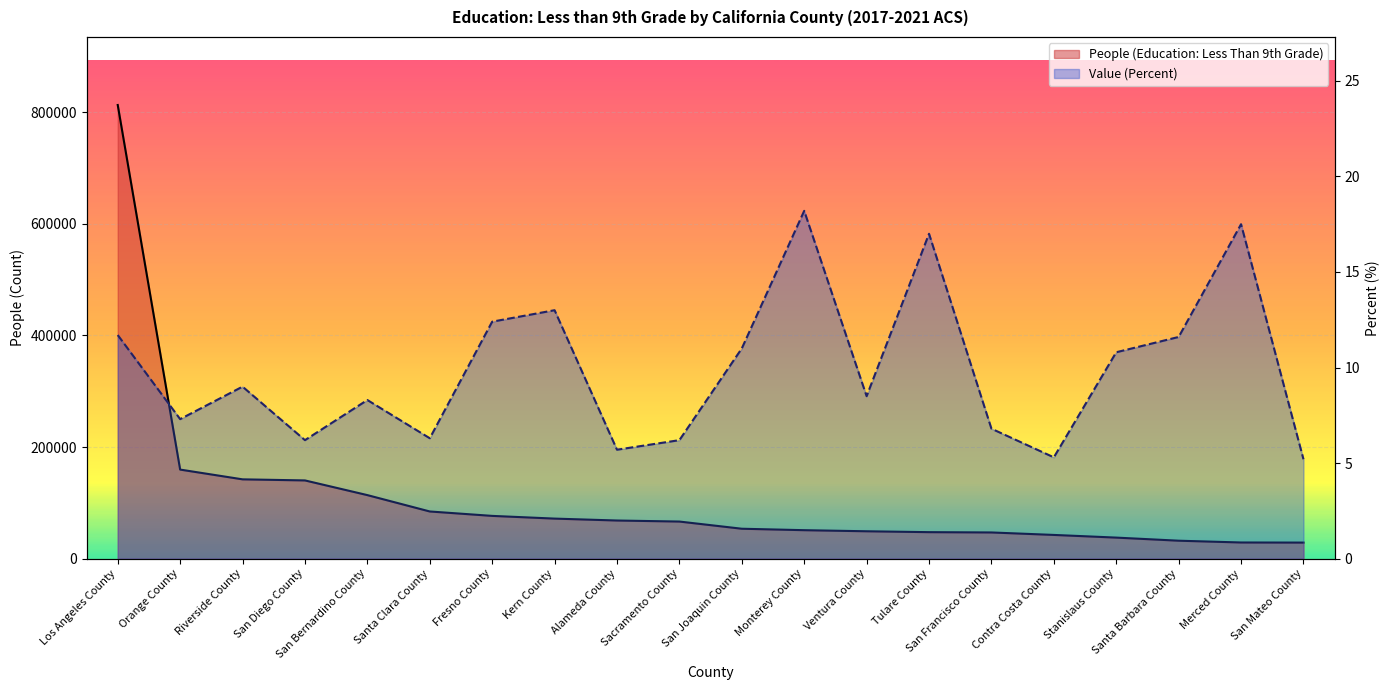

Is it true that People (Education: Less Than 9th Grade) equals 24516.0 at Santa Clara County?

False